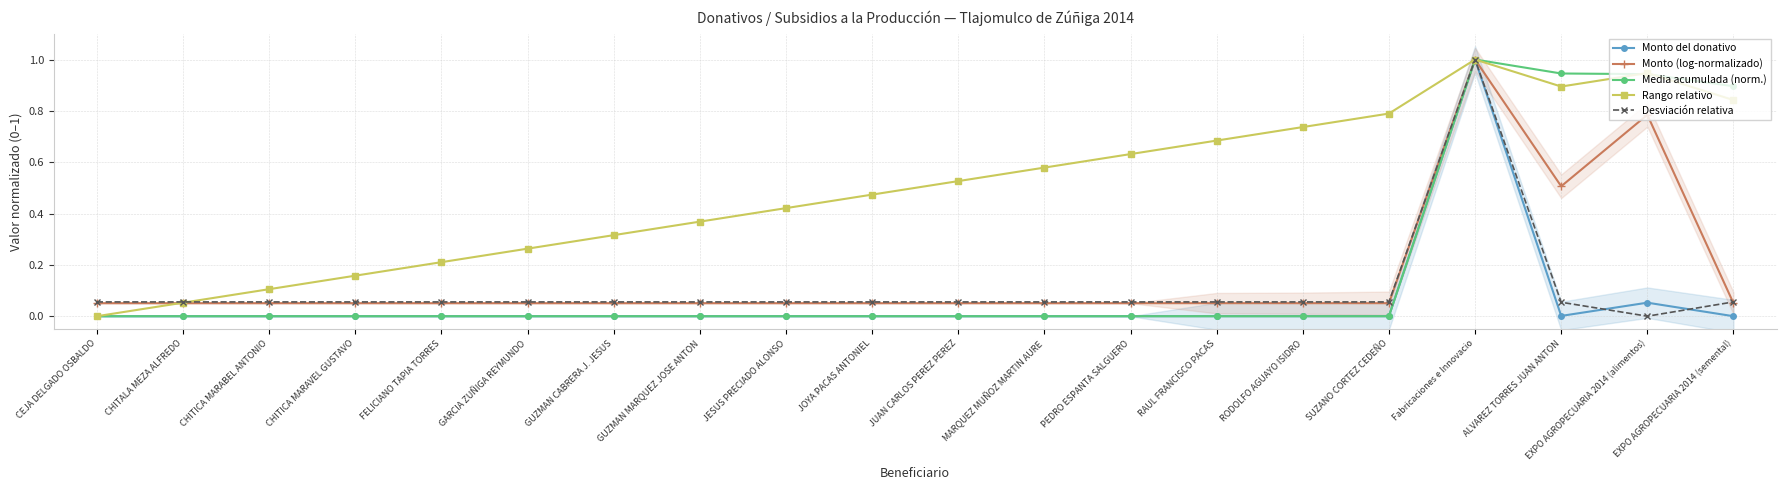

True or false: Rango relativo and Desviación relativa intersect in this chart.

True